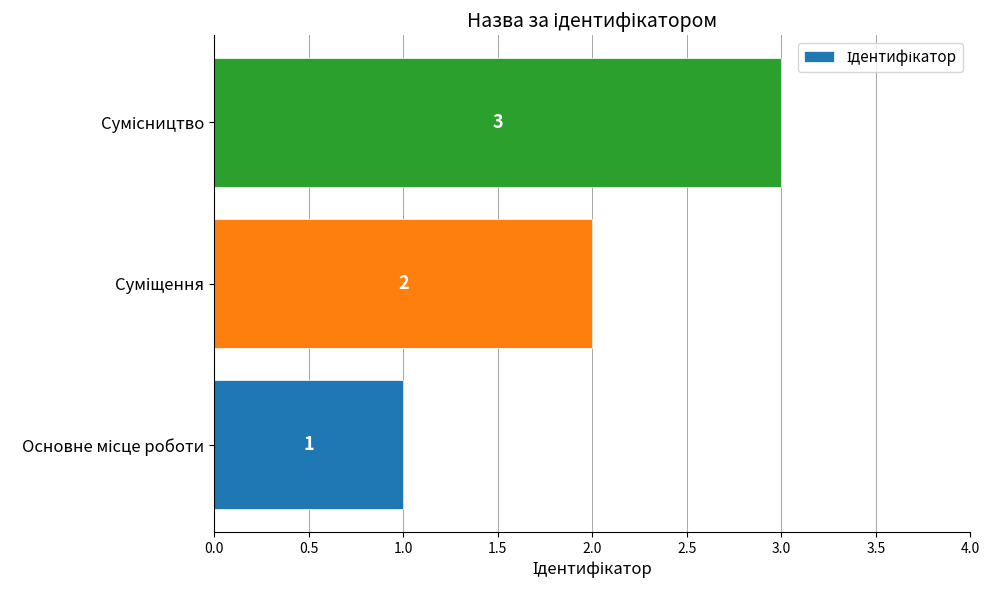

How many values are between 1 and 3?

3